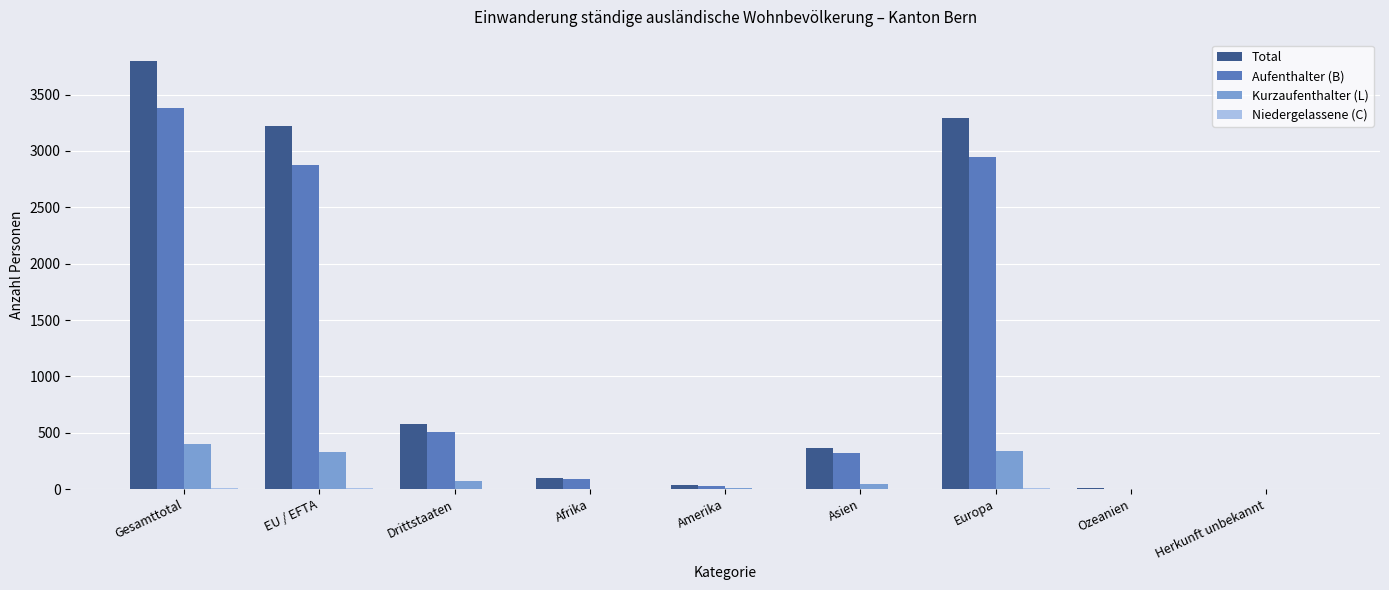

What is the greatest value displayed?

3798